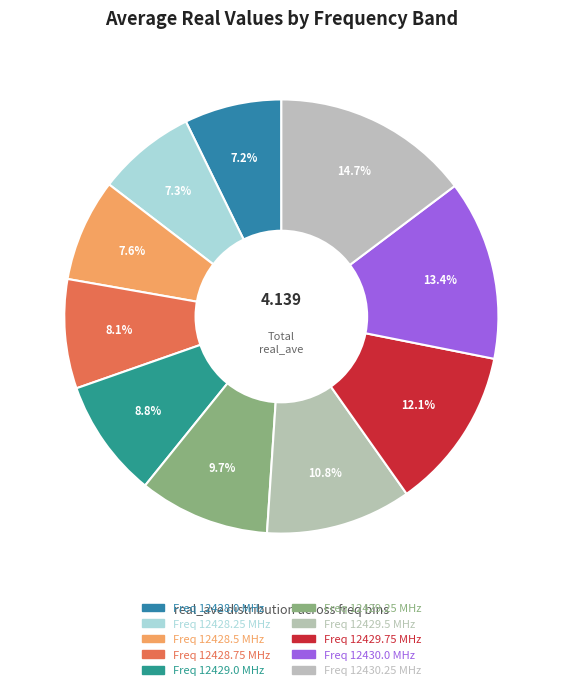

Which slice is the smallest?

12428.0